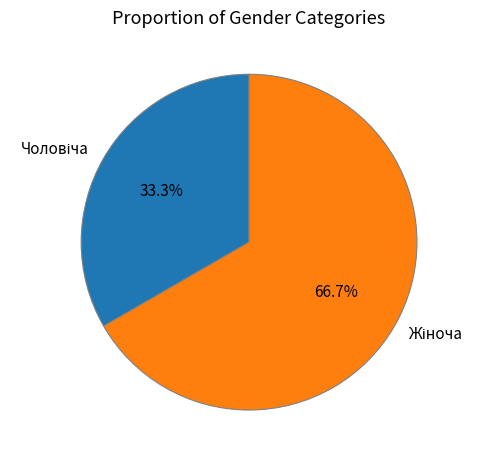

To the nearest percent, what is the average slice percentage?

50%